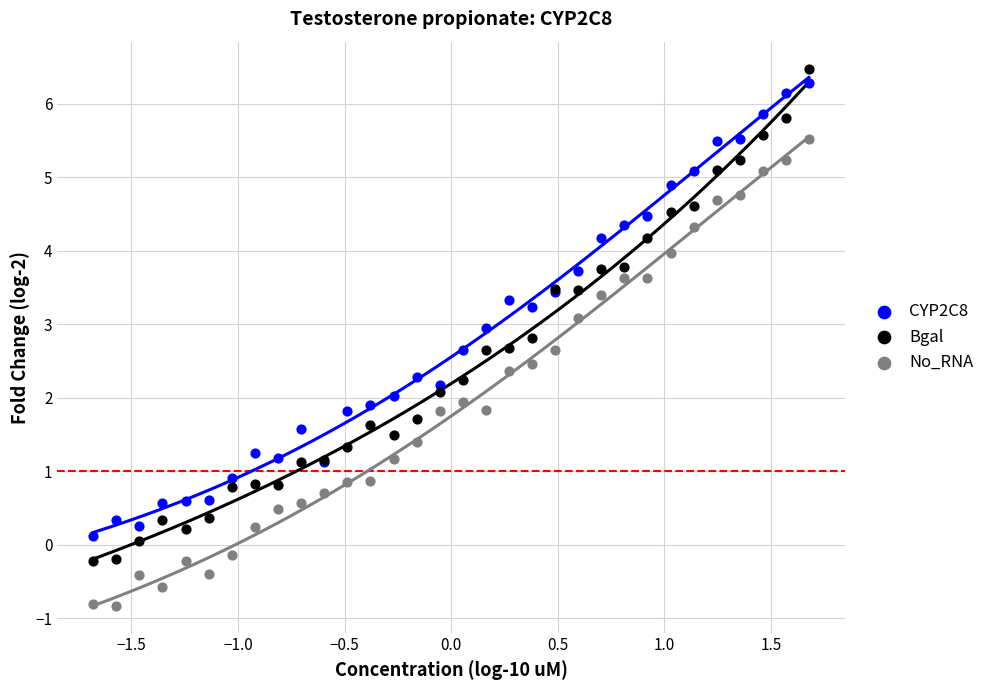

Which series has the widest spread of Y values?

Bgal